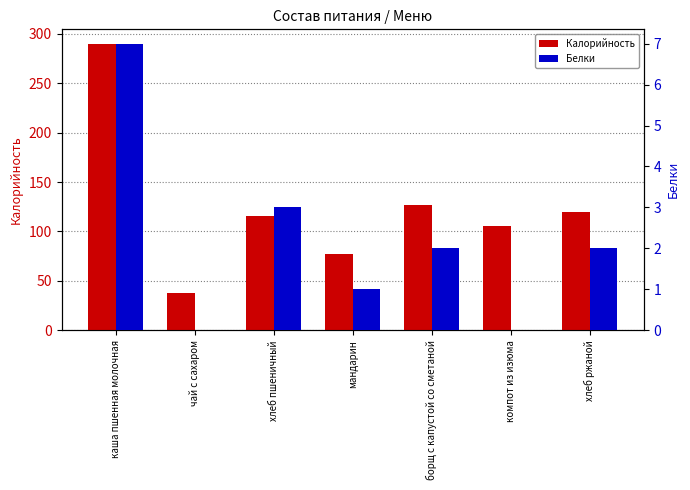

List the series in order of their overall mean, lowest first.

Белки, Калорийность